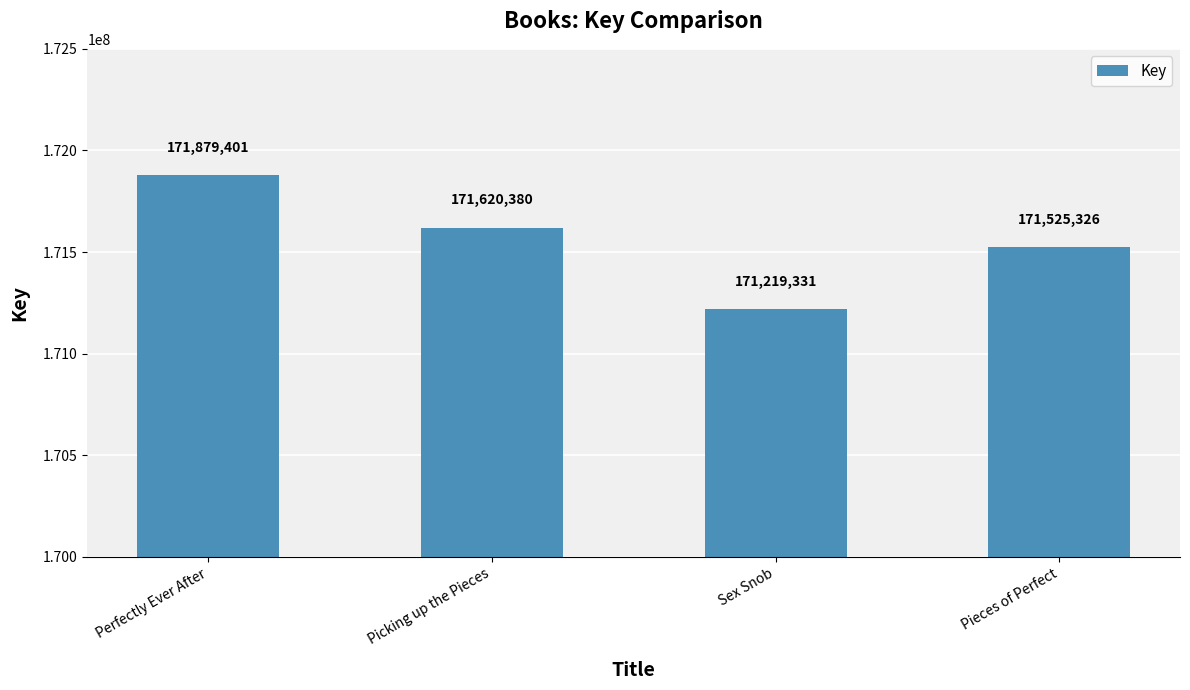

Rank the categories by value from highest to lowest.

Perfectly Ever After, Picking up the Pieces, Pieces of Perfect, Sex Snob